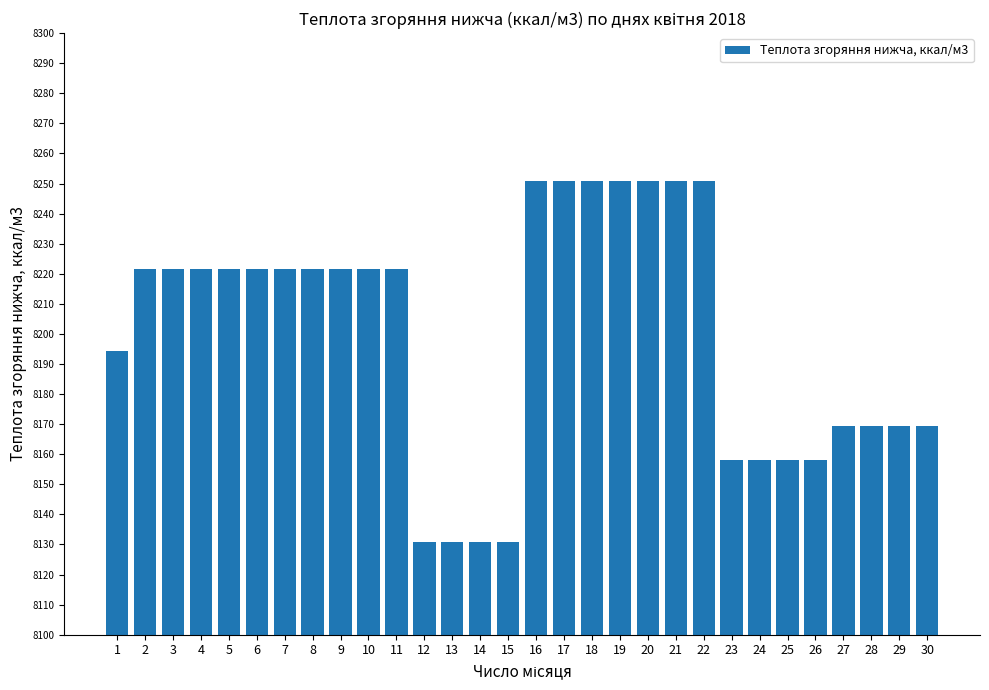

Between 16 and 3, which is larger?

16